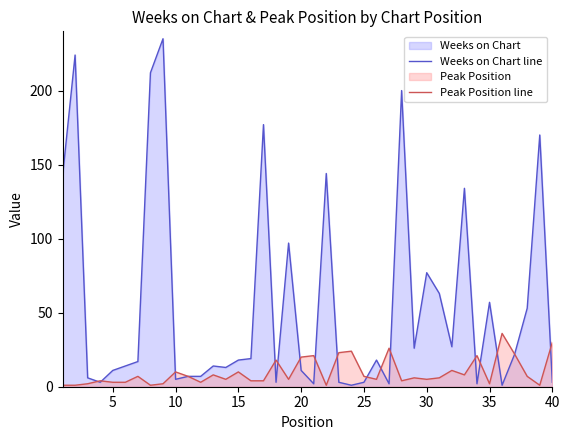

Which series has the widest spread of values?

Weeks on Chart line